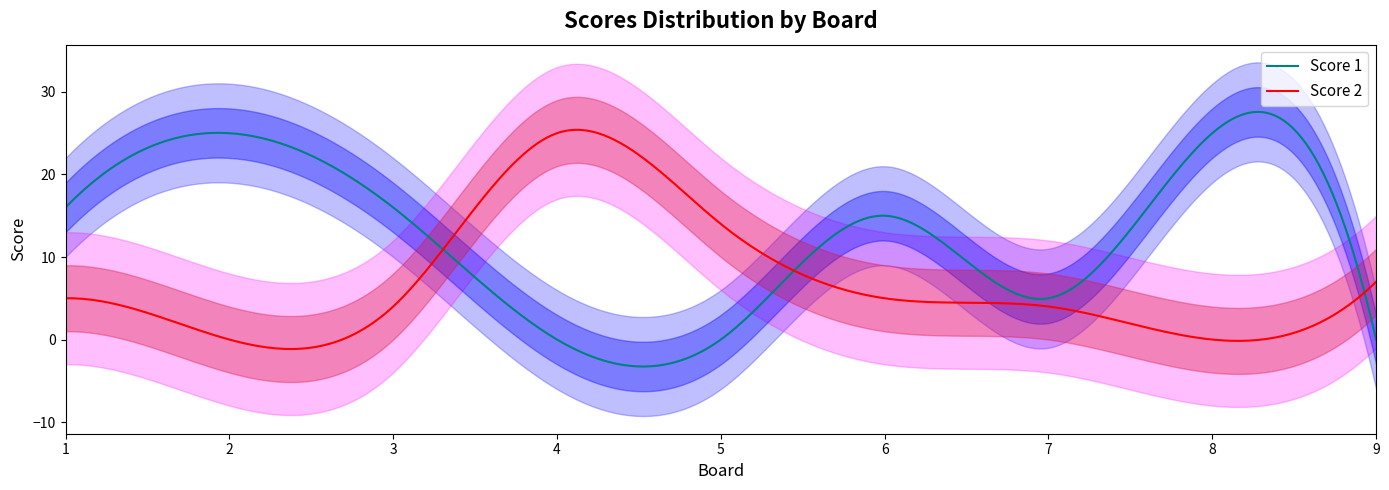

Rank the series at 7 from highest to lowest value.

Score 1, Score 2